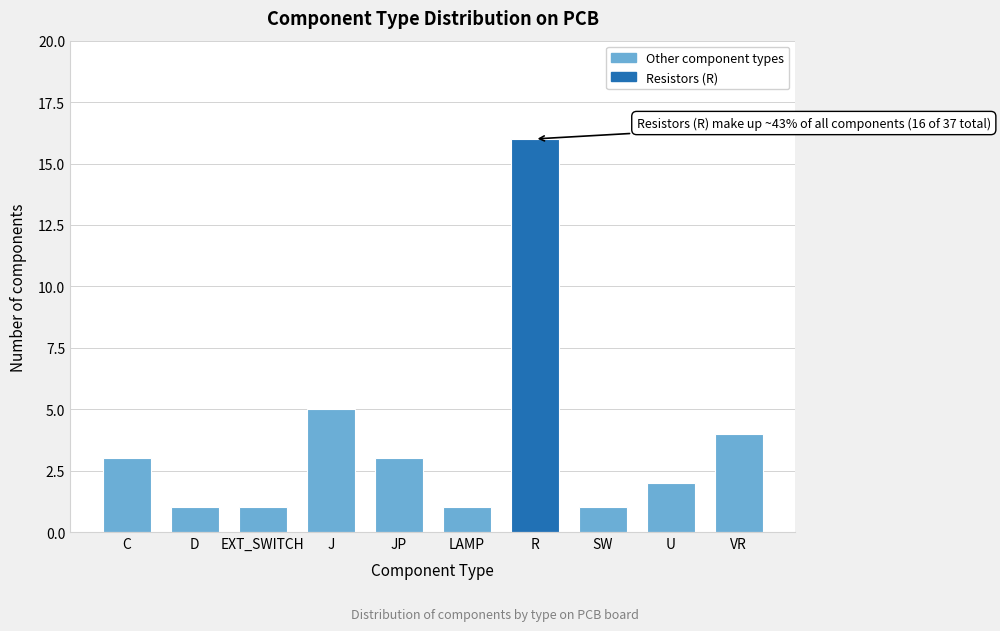

Reading right to left, extract all data points from this chart.

VR=4	U=2	SW=1	R=16	LAMP=1	JP=3	J=5	EXT_SWITCH=1	D=1	C=3